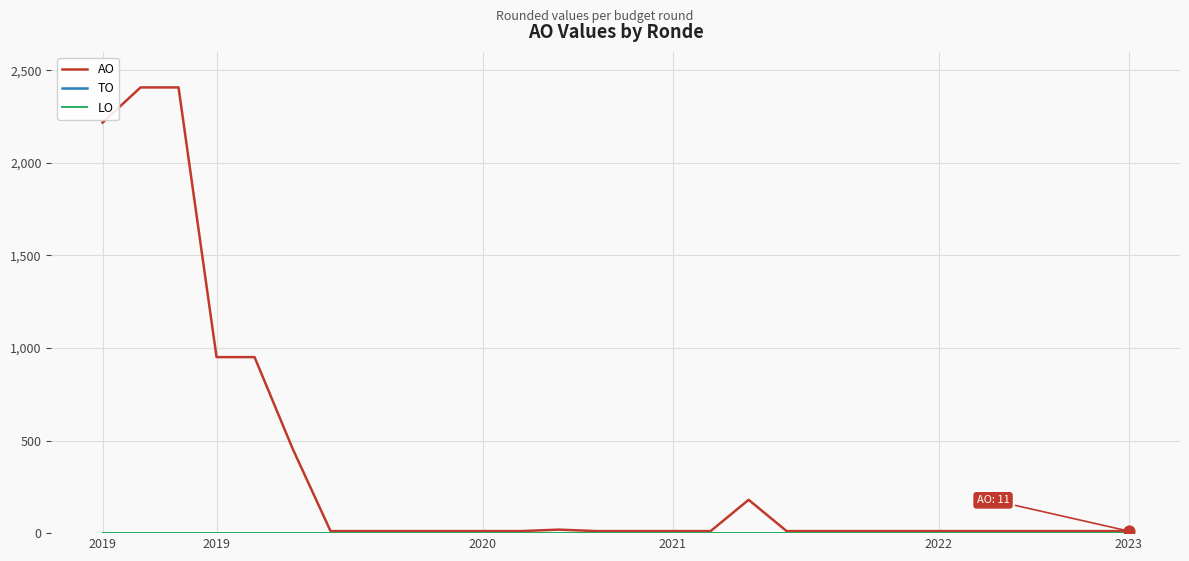

Is this an area chart (filled region under the line)?

No